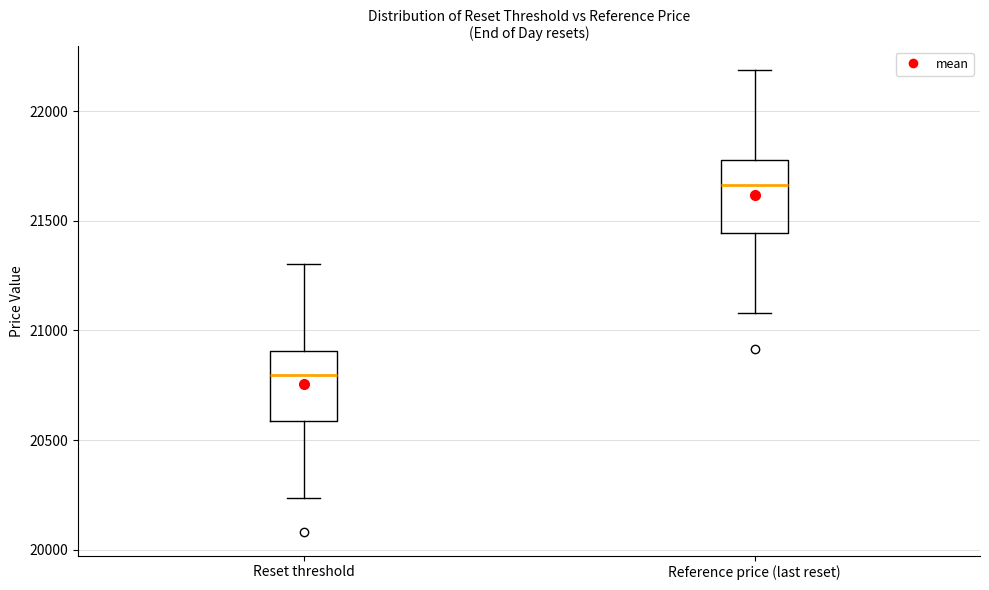

Reading left to right, transcribe this box plot: for each box, give where its median line is, the range the box spans, and where its two whiskers end, as read against the y-axis. The values are not printed on the chart, so give them approximately, as read against the axis.

Reset threshold: median 20800, box 20600 to 20900, whiskers 20250 to 21300
Reference price (last reset): median 21650, box 21450 to 21800, whiskers 21100 to 22200